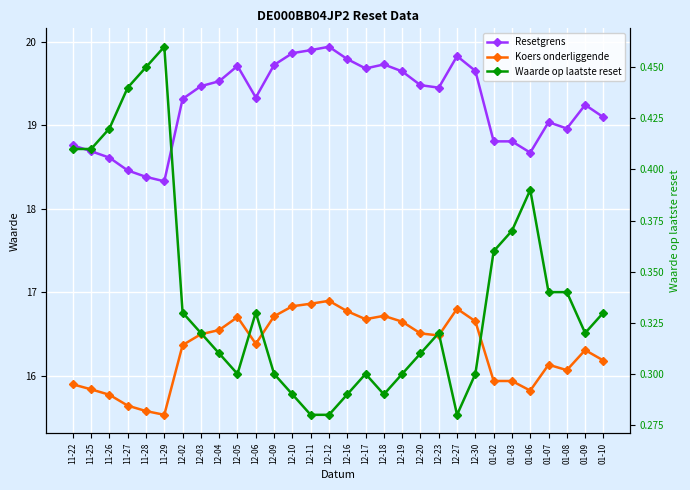

How many Waarde op laatste reset values are between 0 and 1?

30